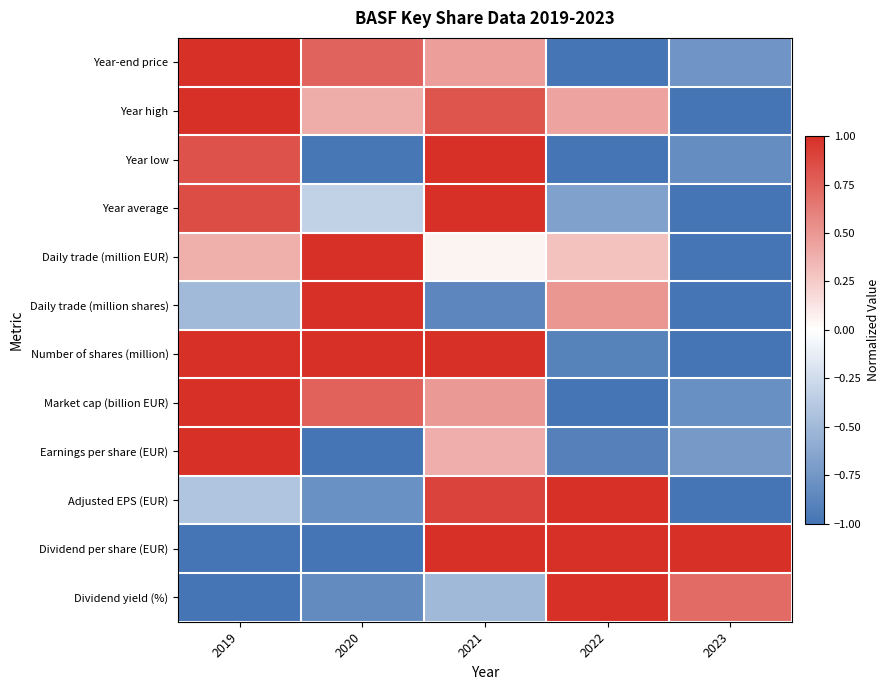

Which series changed the most between 2020 and 2021?

Dividend per share (EUR)